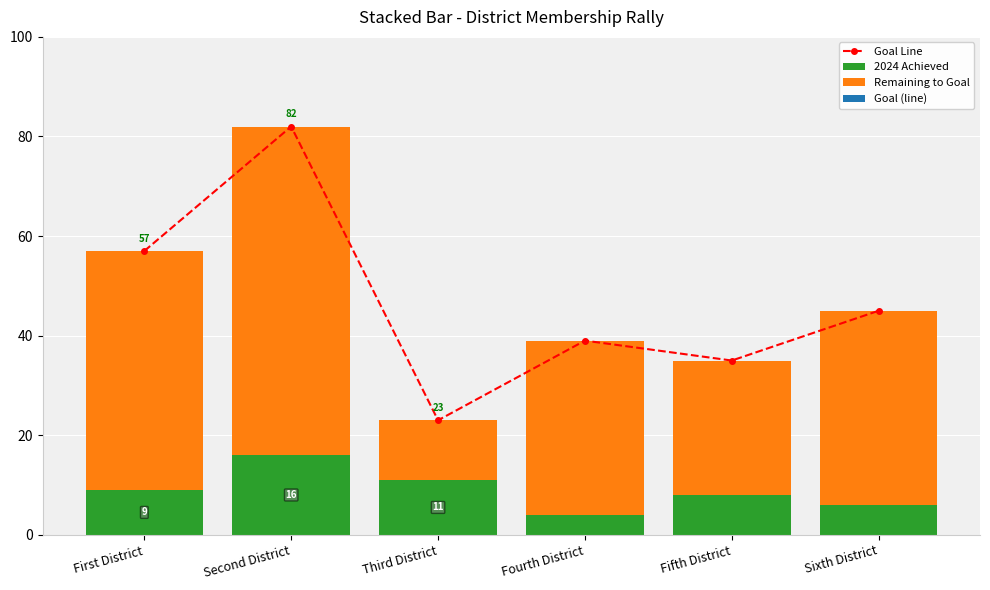

Between Fifth District and Fourth District, which is larger?

Fourth District